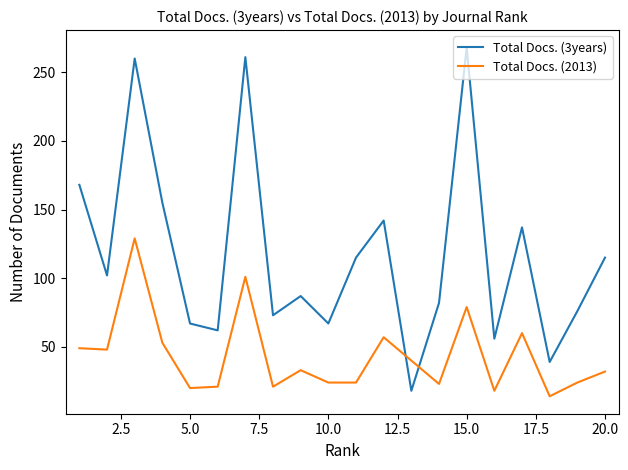

How many times do Total Docs. (2013) and Total Docs. (3years) cross each other?

2